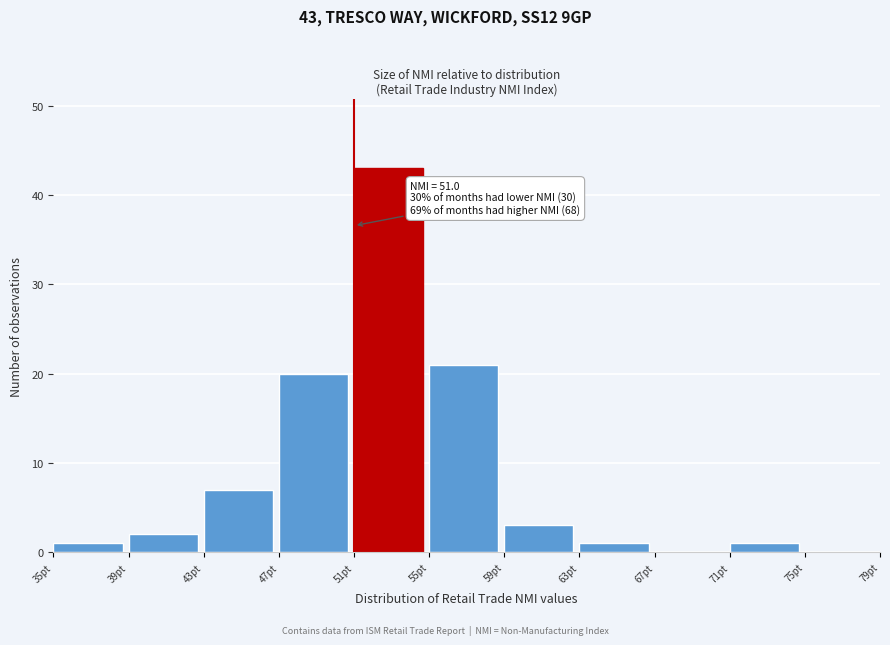

Which range on the x-axis has the tallest bar?

51 to 55